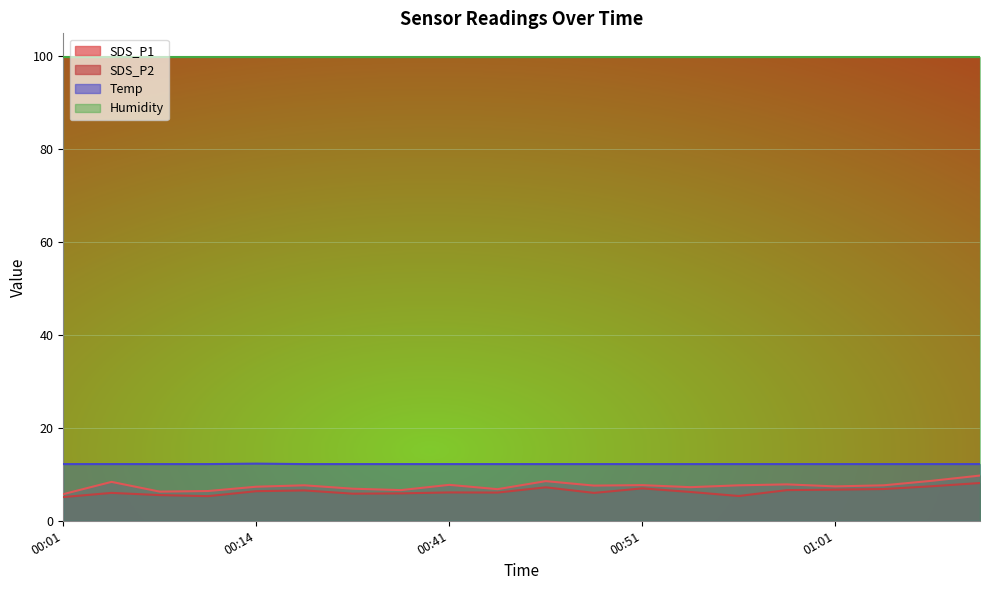

True or false: Temp has more than 0 points higher than both neighbors.

True